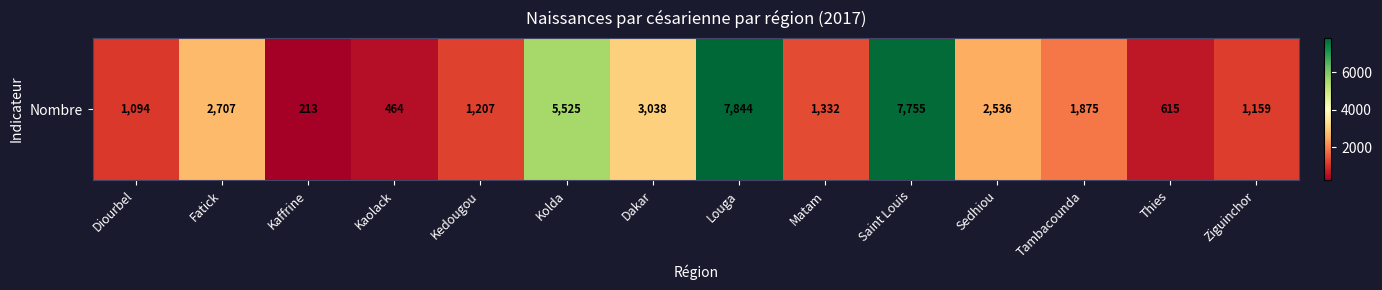

What is the difference between the maximum and minimum values?

7631